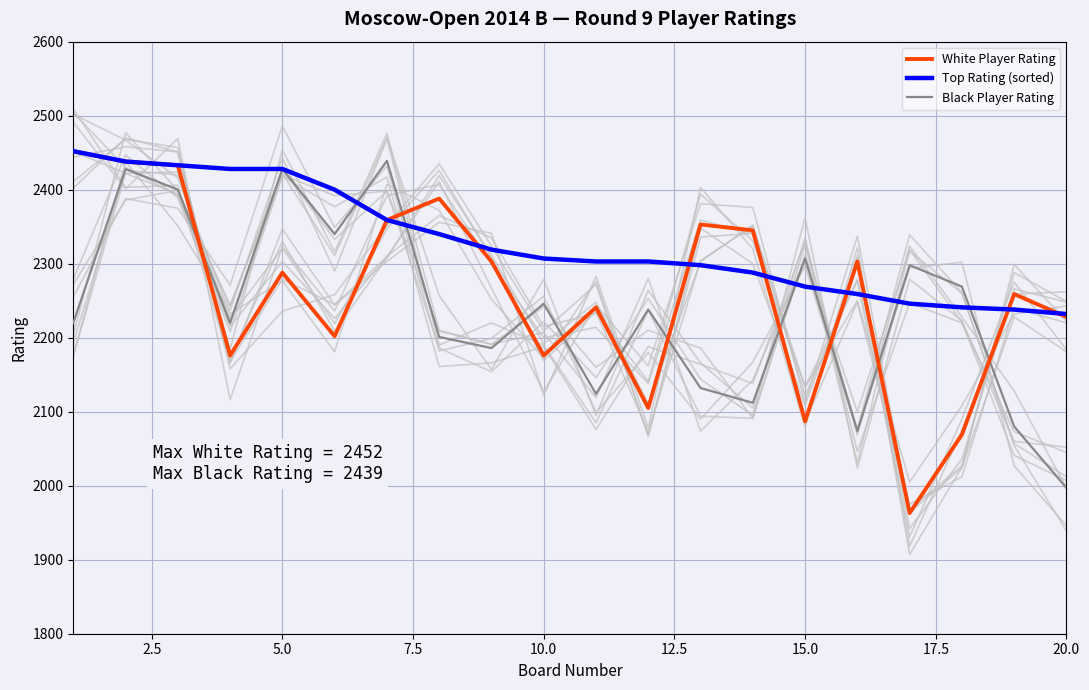

How many lines are shown in the chart?

3